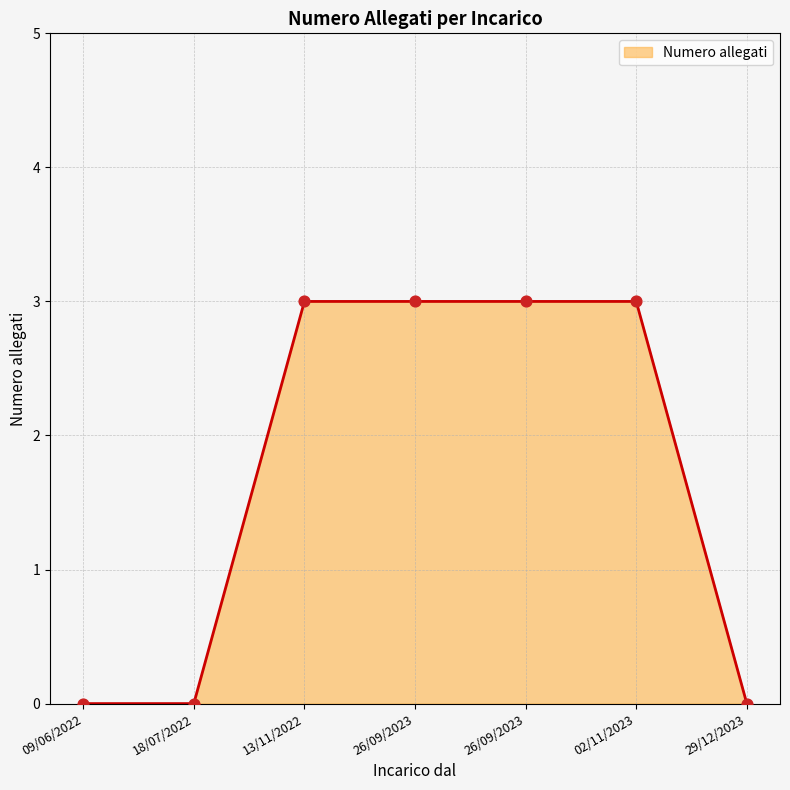

Between 26/09/2023 and 09/06/2022, which is larger?

26/09/2023